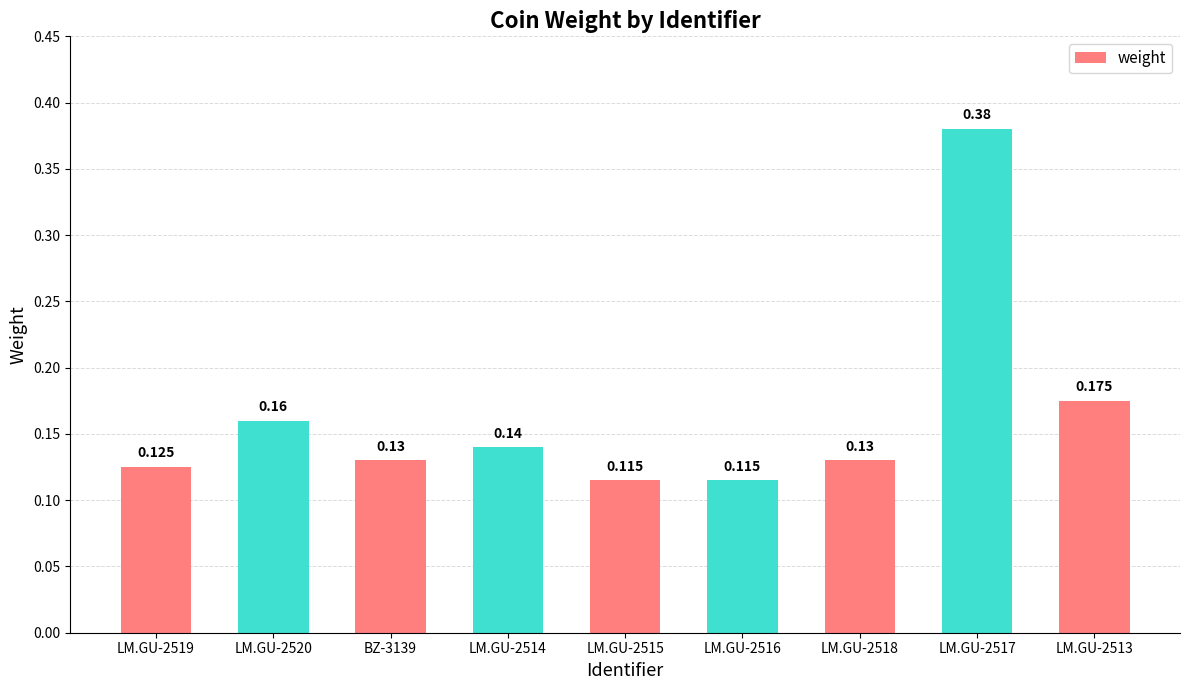

What is the minimum value shown in the chart?

0.1